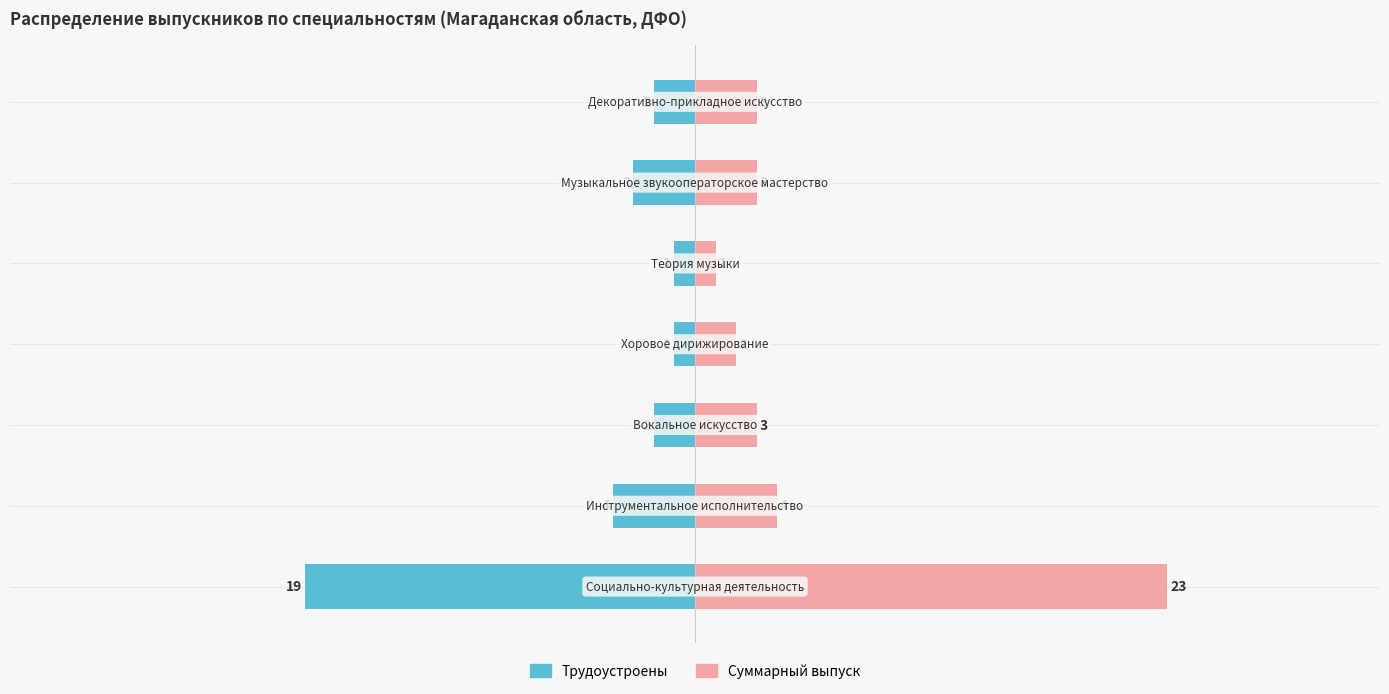

List the series in order of their peak value, highest first.

Суммарный выпуск, Трудоустроены